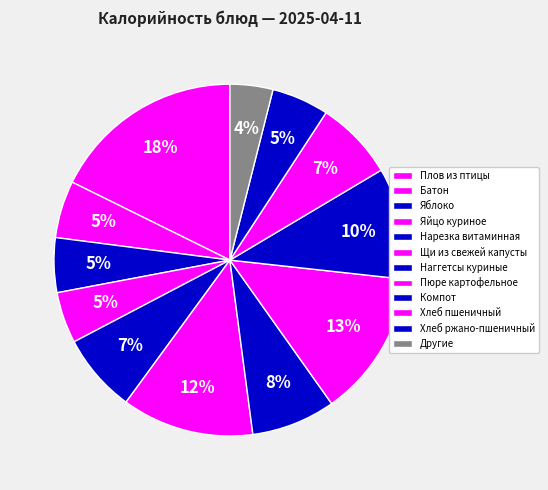

To the nearest percent, what is the average slice percentage?

8%